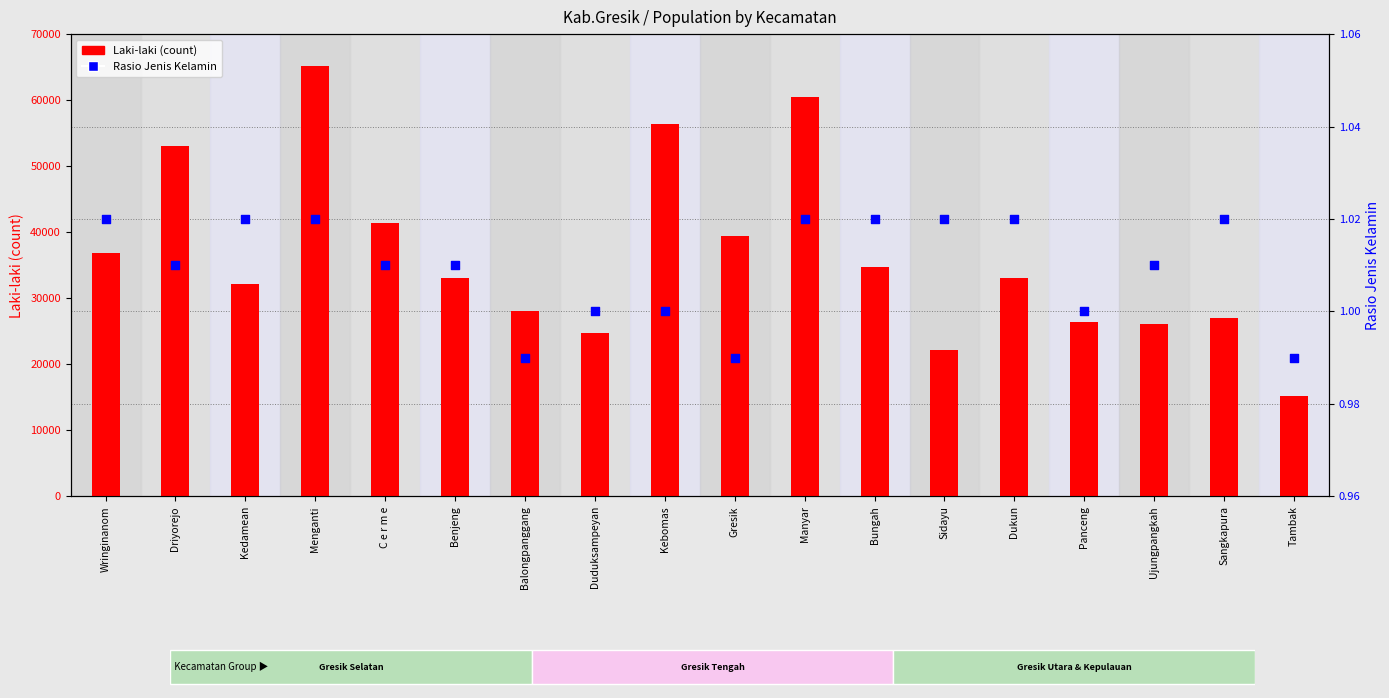

Which series has the largest total across all categories?

Laki-laki (count)